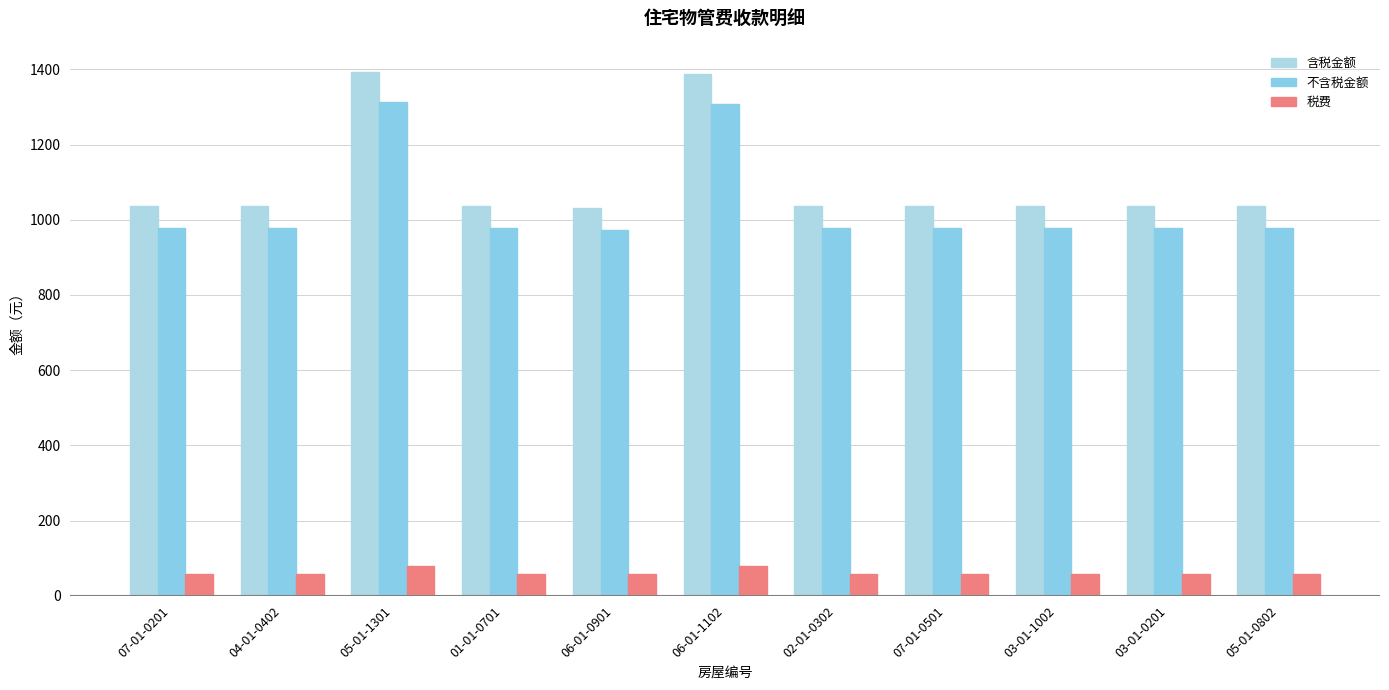

Where is 税费 nearest to the value 68?

07-01-0201